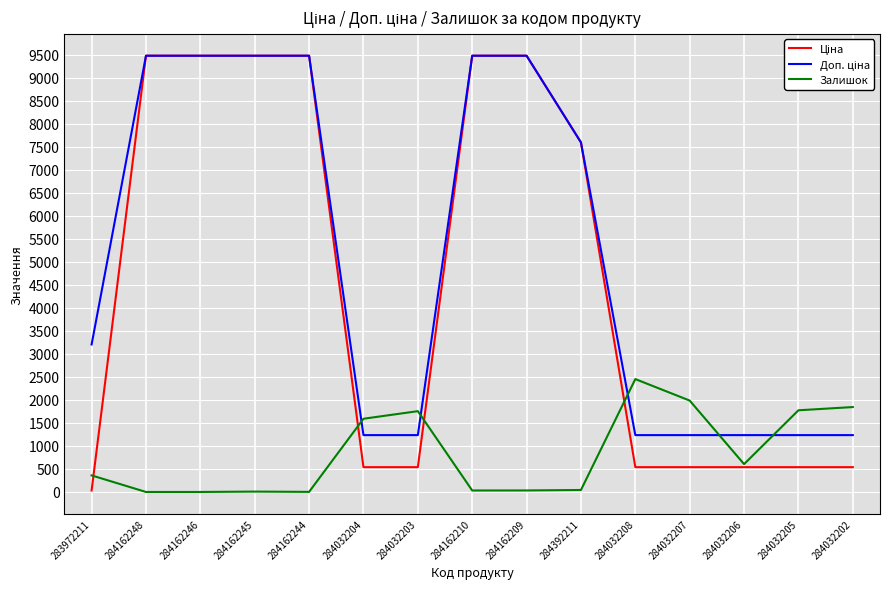

The value of Залишок at 284032208 is 2453.0. True or false?

True